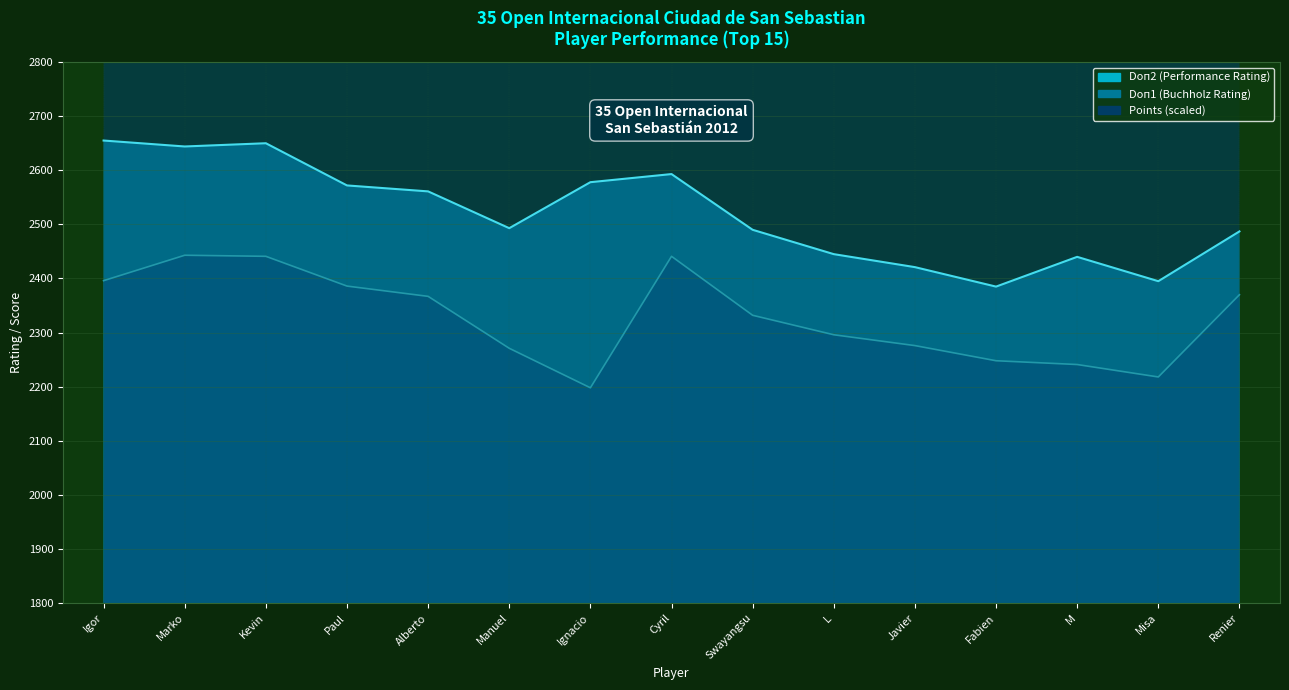

How many values in the Points series exceed 4010?

7